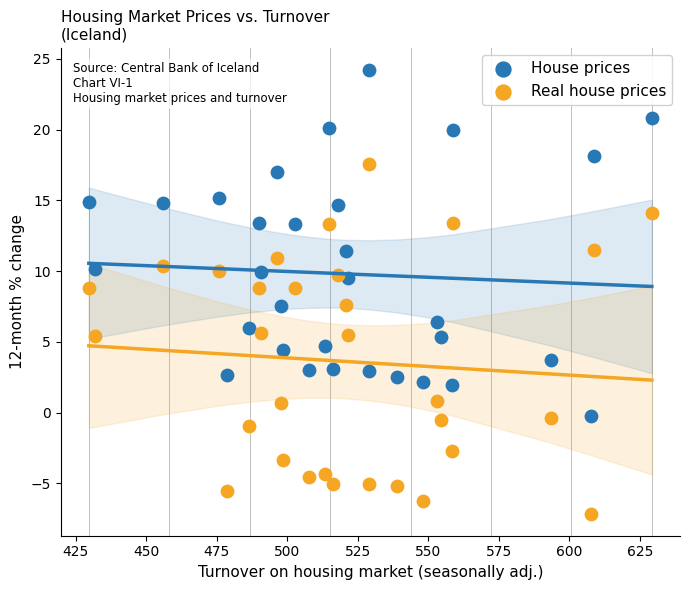

Which series reaches the minimum Y coordinate?

Real house prices